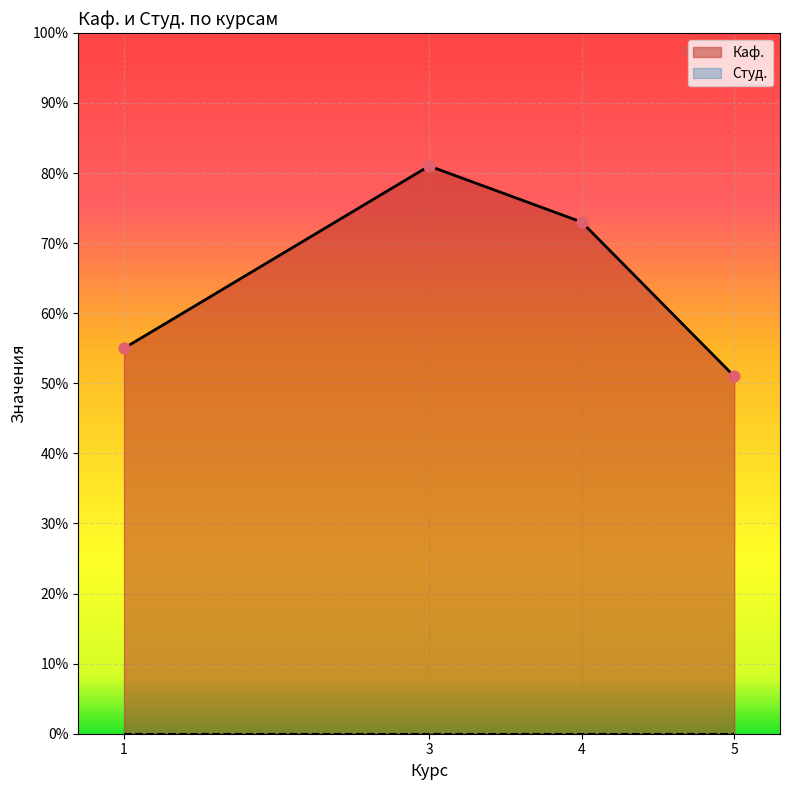

Which series has the largest total across all categories?

Каф.